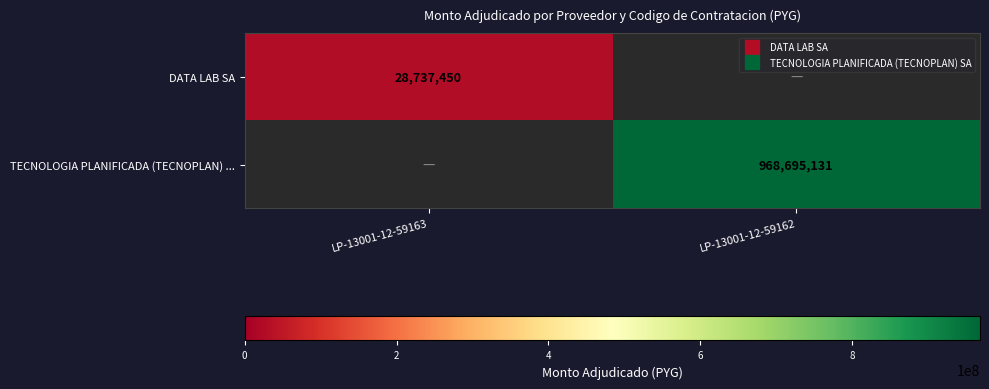

Rank the series by their maximum value, from lowest to highest.

DATA LAB SA, TECNOLOGIA PLANIFICADA (TECNOPLAN) ...